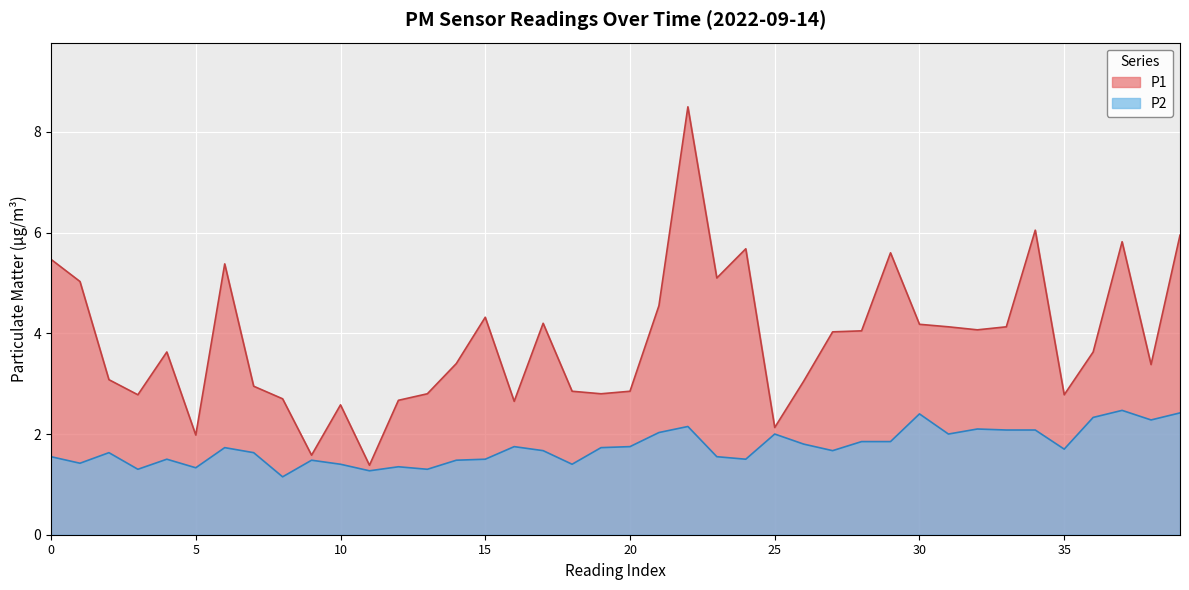

Between 11:00 and 19:00, which series saw the biggest shift?

P1